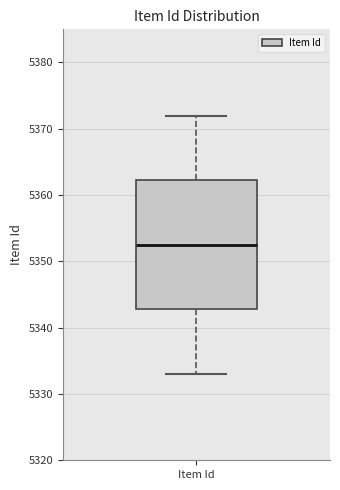

Transcribe this box plot: give where the median line is, the range the box spans, and where the two whiskers end, as read against the y-axis. The values are not printed on the chart, so give them approximately, as read against the axis.

median 5353, box 5343 to 5362, whiskers 5333 to 5372